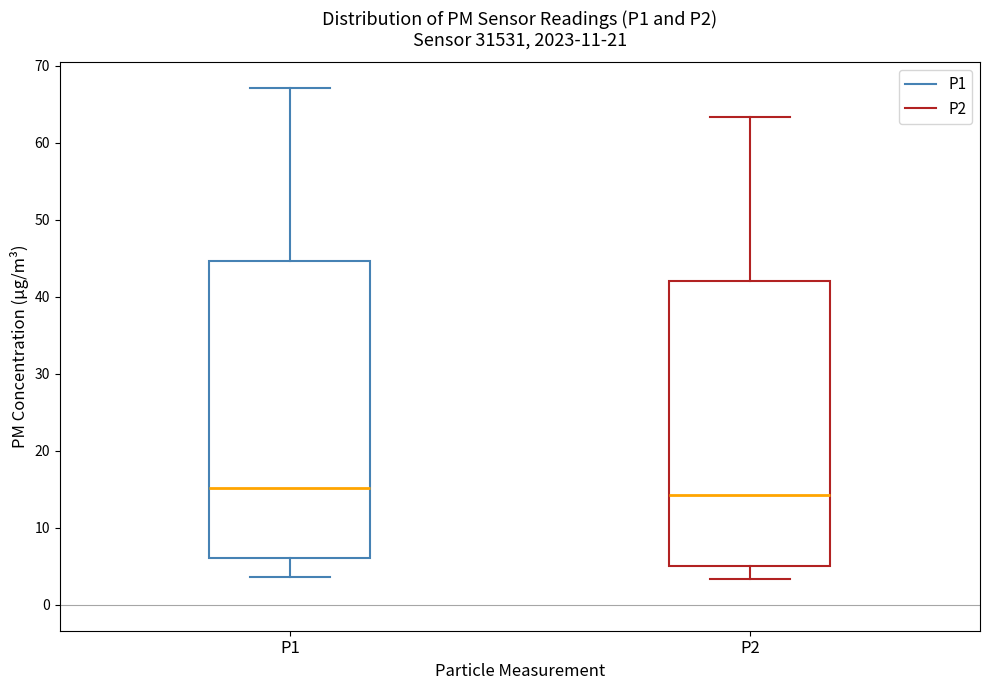

Reading left to right, transcribe this box plot: for each box, give where its median line is, the range the box spans, and where its two whiskers end, as read against the y-axis. The values are not printed on the chart, so give them approximately, as read against the axis.

P1: median 15, box 6 to 45, whiskers 4 to 67
P2: median 14, box 5 to 42, whiskers 3 to 63